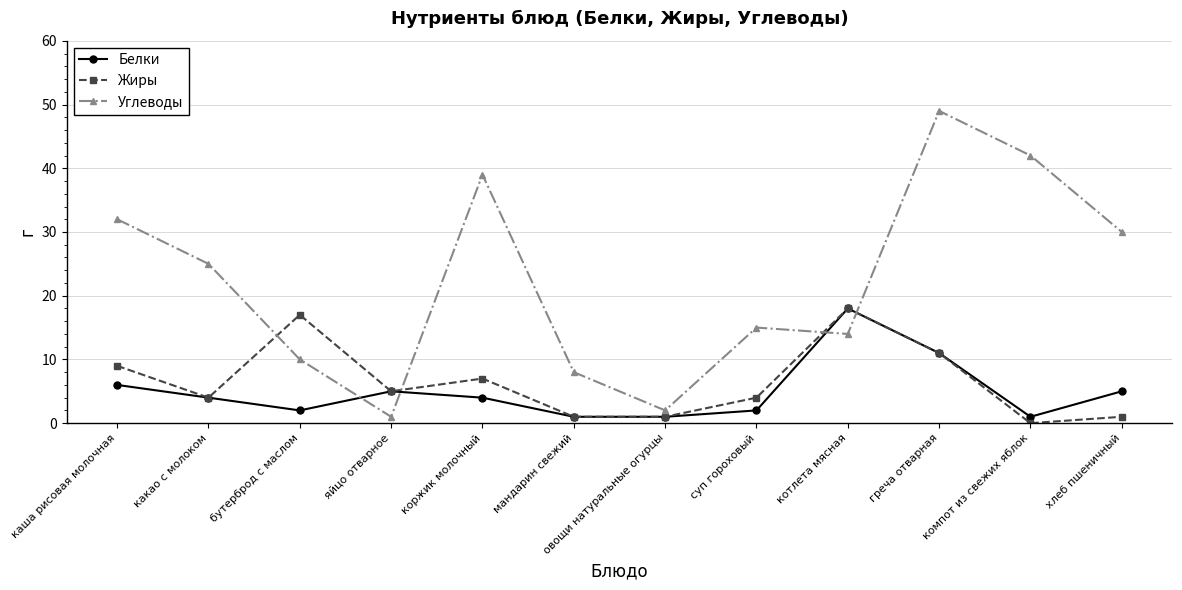

How many intersections are there between Углеводы and Белки?

4